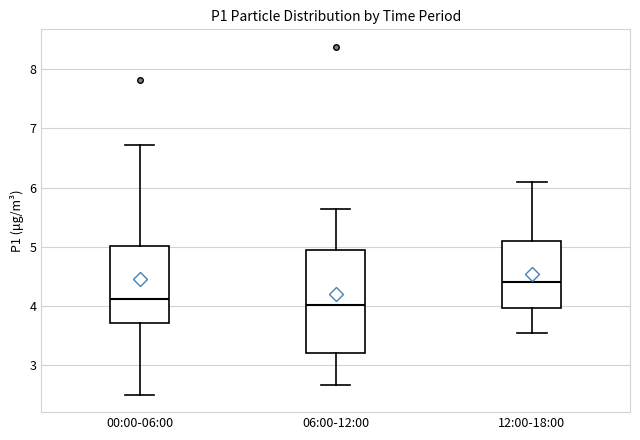

Where does the lower whisker of the box for 00:00-06:00 end on the y-axis? The values are not printed on the chart, so give them approximately, as read against the axis.

2.5